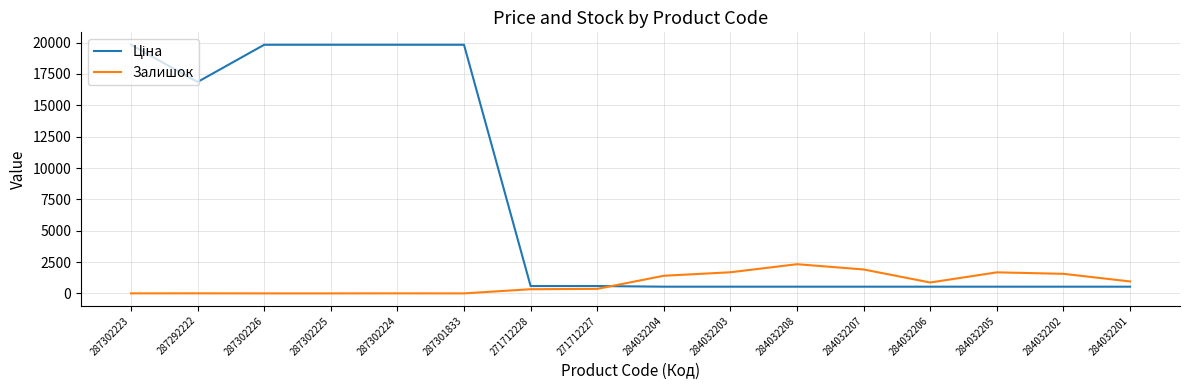

What is the spread (max minus min) of values at 287302225?

19831.1